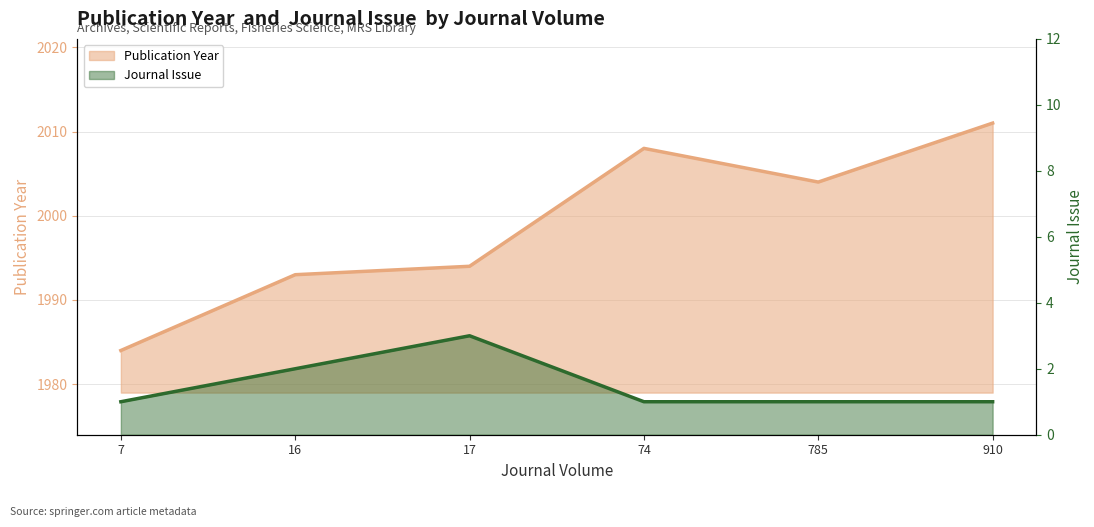

What is the total value across all series at 16?

1995